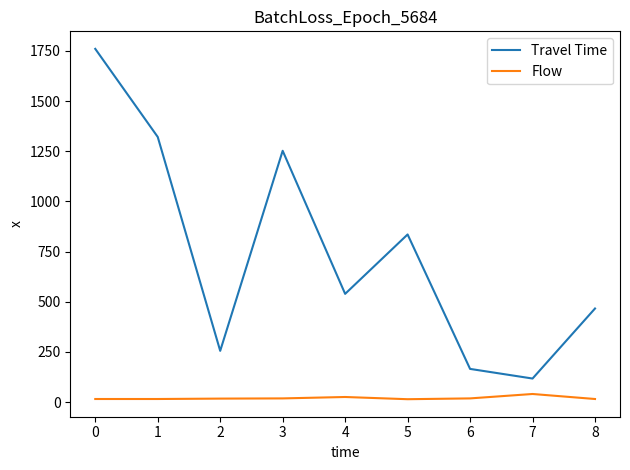

What is the minimum value shown in the chart?

14